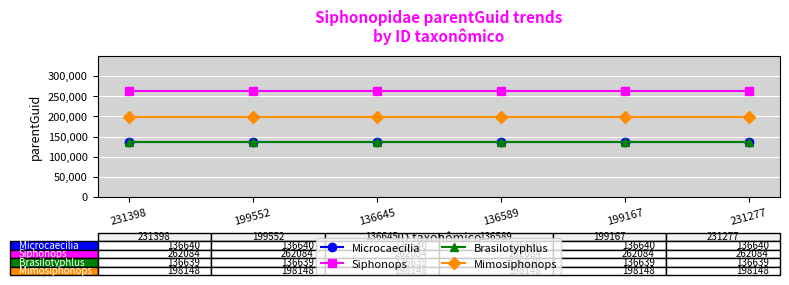

What position from the right is 199167?

2